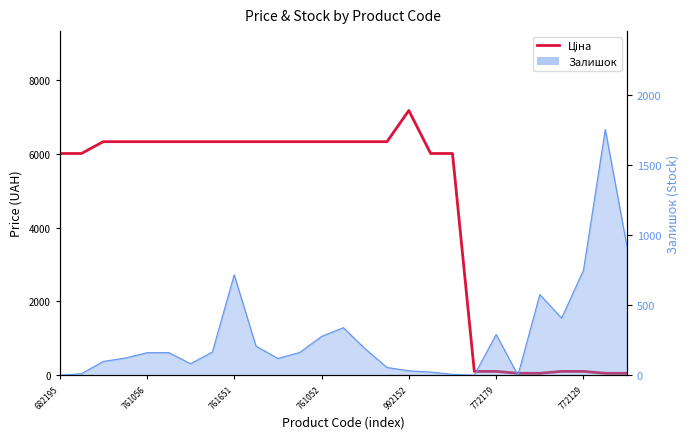

What is the label of the 27th point from the right?

682195